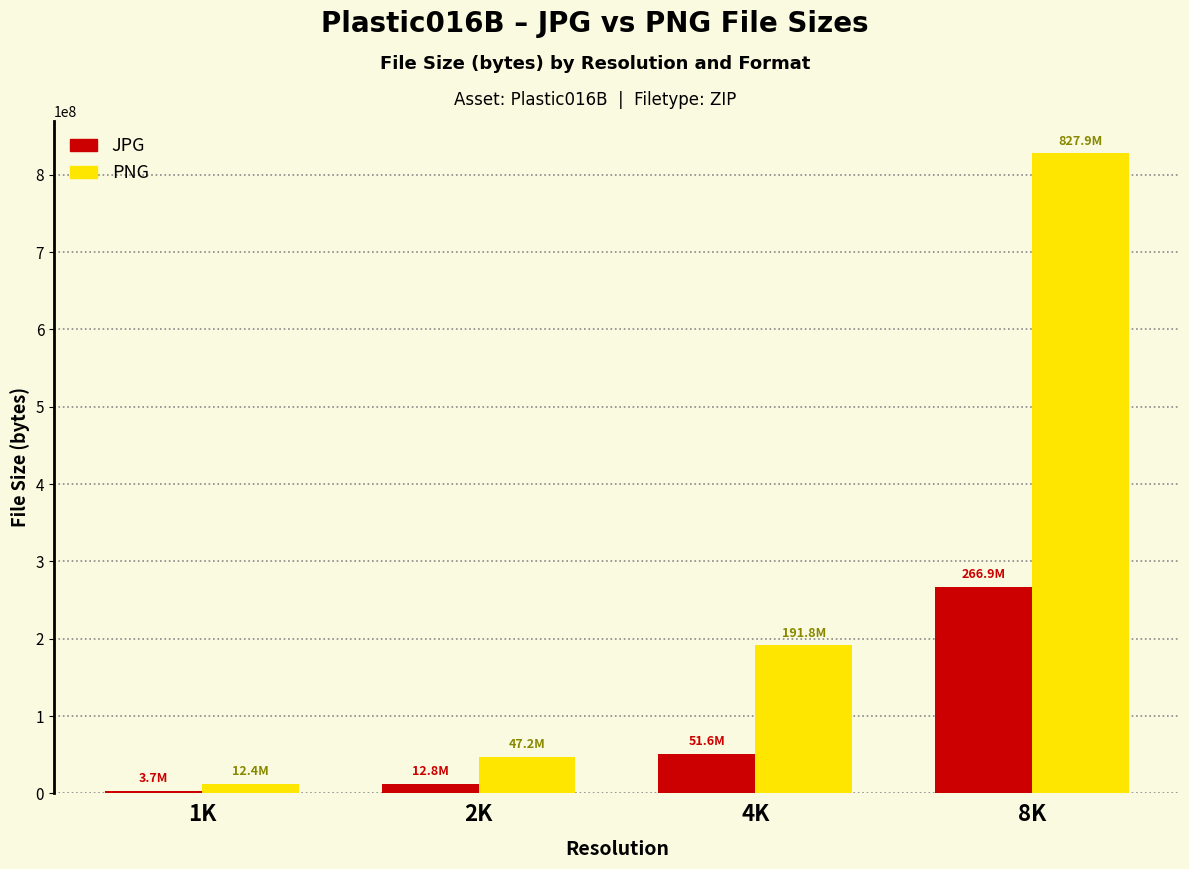

True or false: PNG has a value of 827899864 at 8K.

True